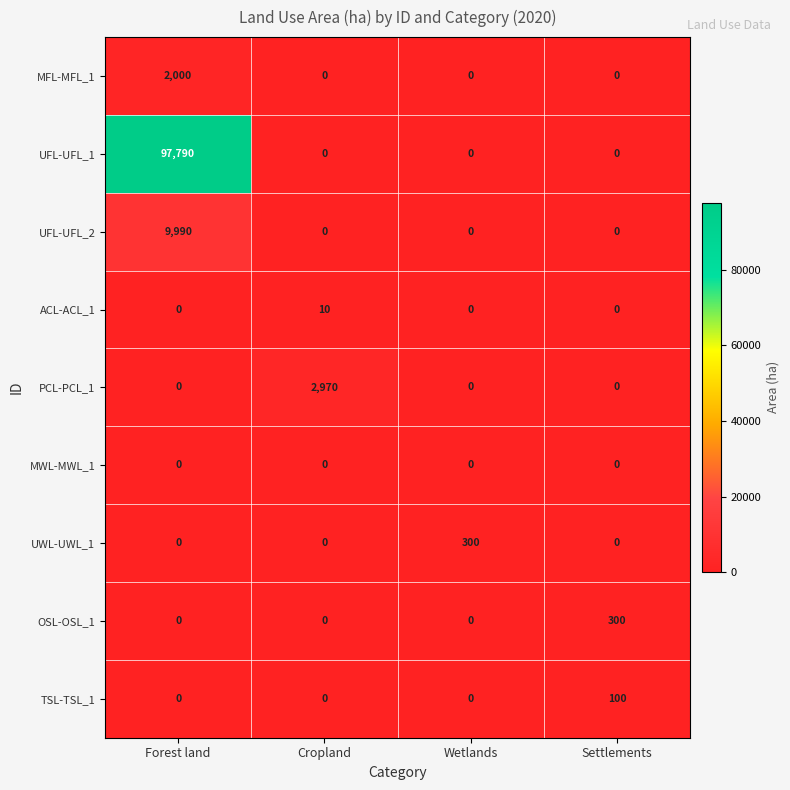

Which series has the largest range (max minus min)?

UFL-UFL_1